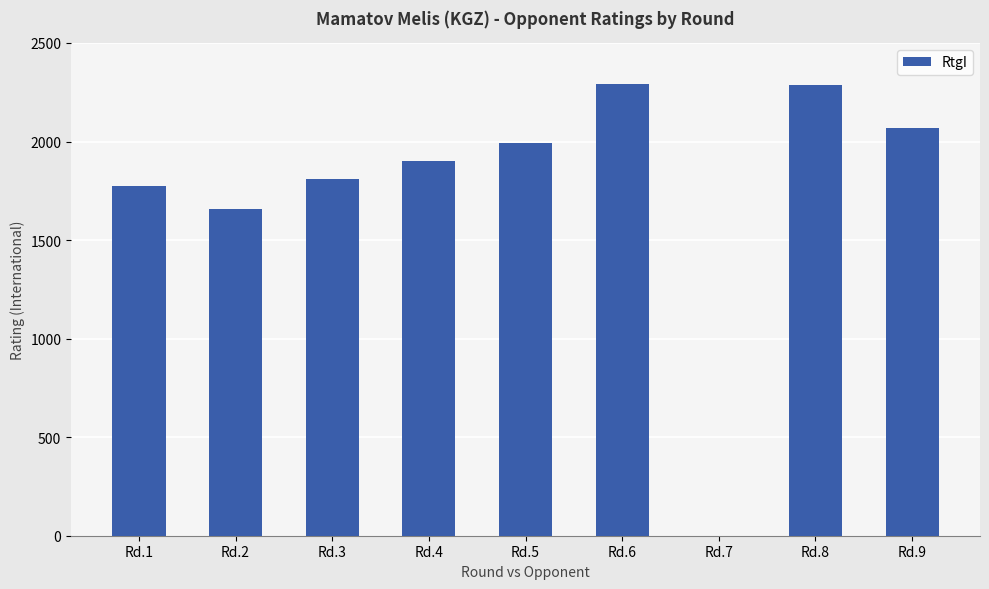

Is it true that the value at Rd.3 is 710?

False